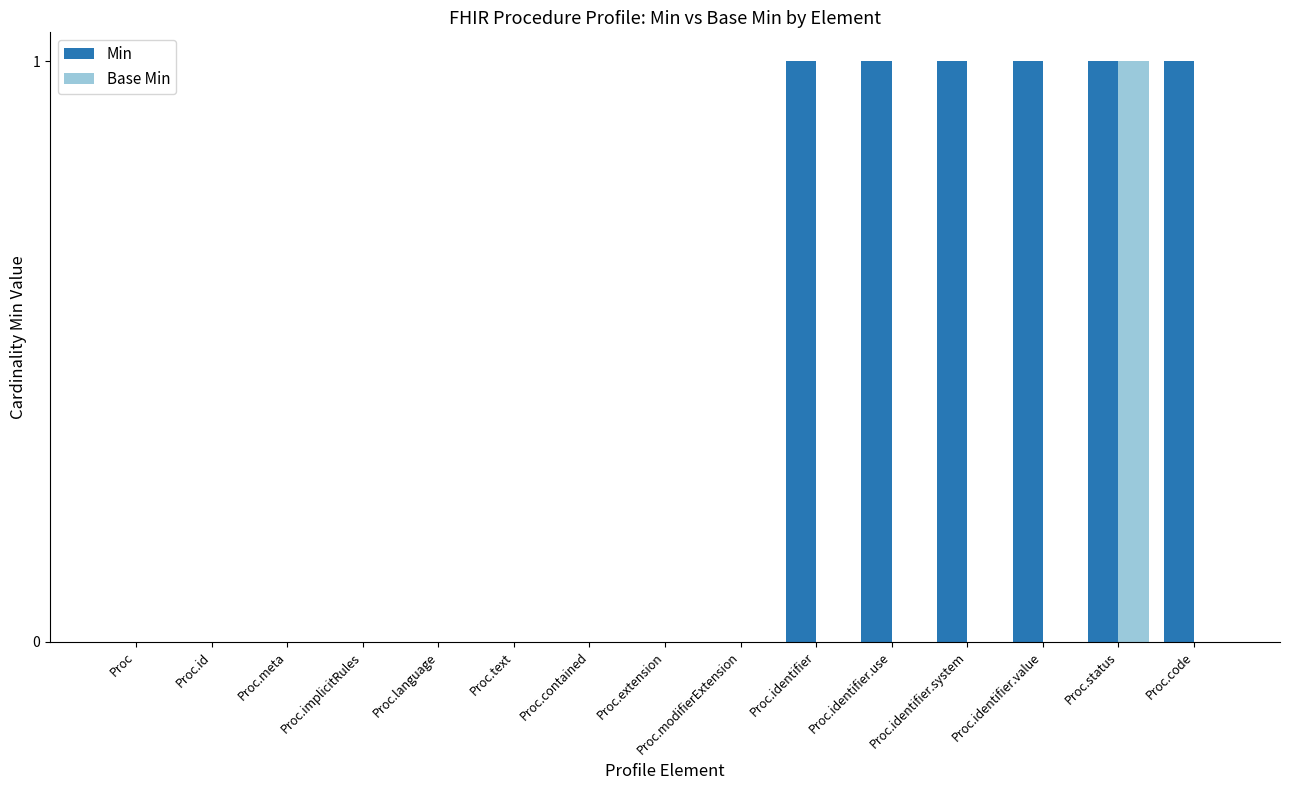

Which series changed the most between Proc.extension and Proc.identifier.use?

Min